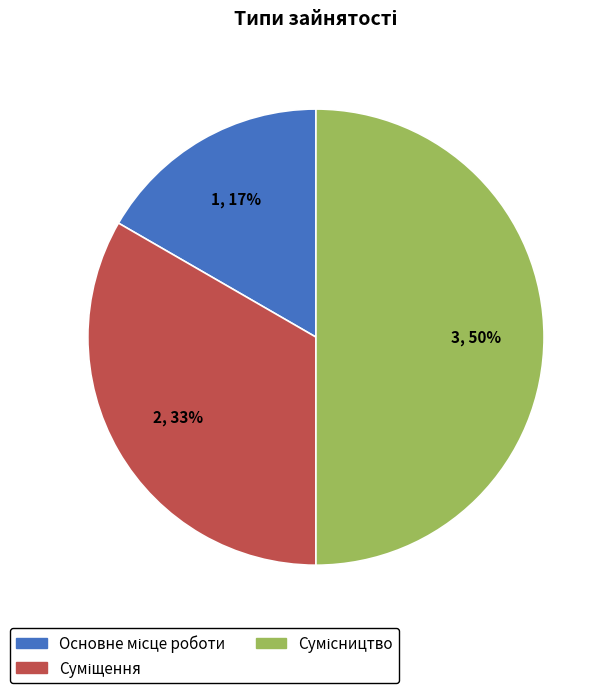

To the nearest percent, what is the average slice percentage?

33%